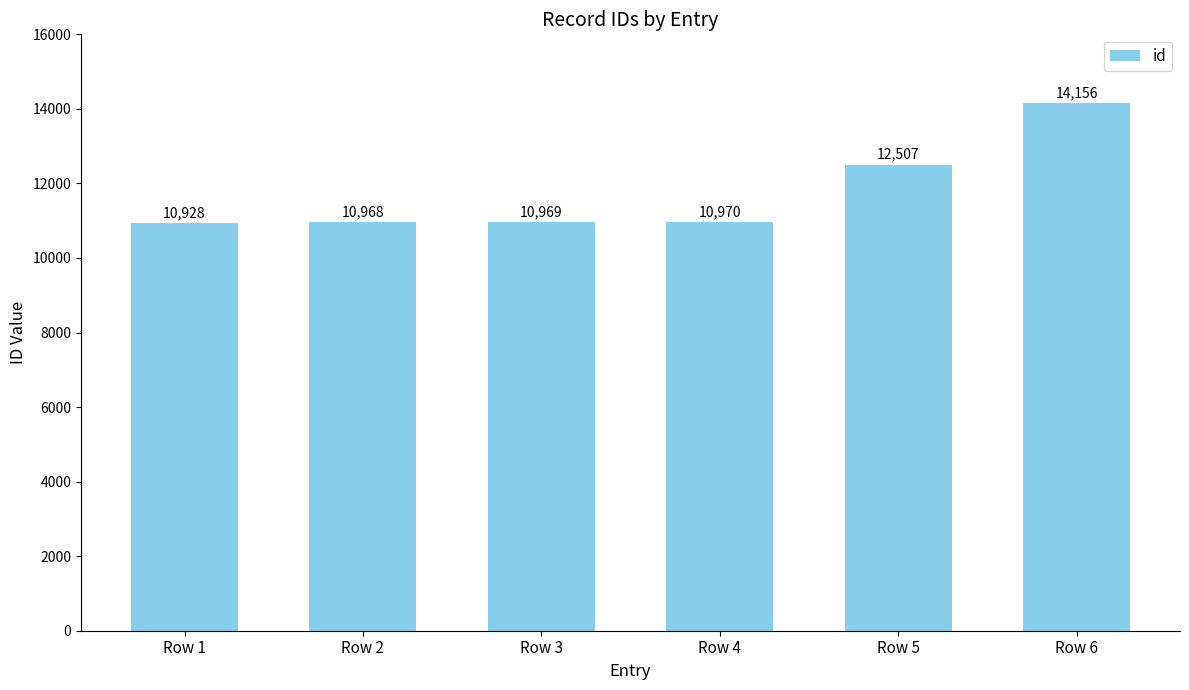

Count the number of categories in the chart.

6